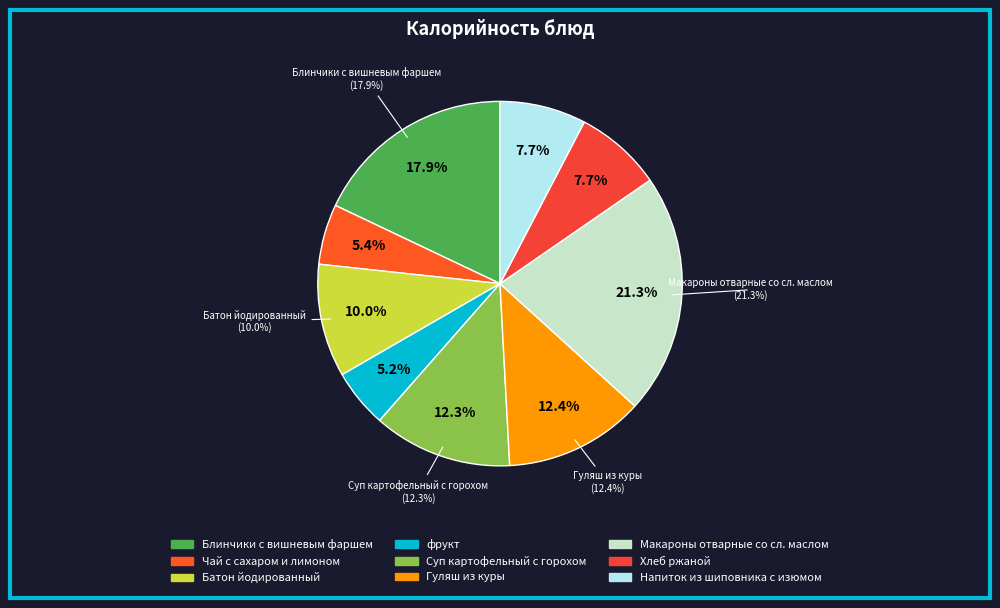

Is Блинчики с вишневым фаршем the majority of the pie?

No